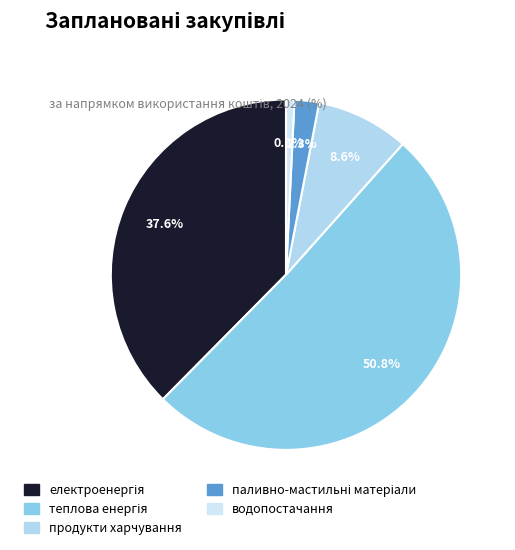

To the nearest percent, what is the average slice percentage?

20%